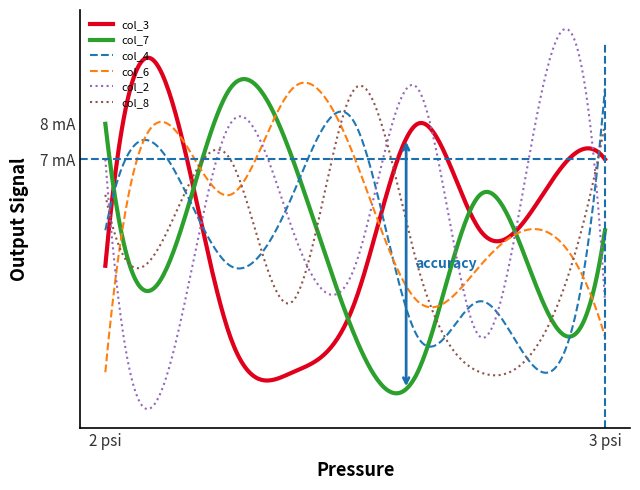

Does the chart have visible grid lines?

No